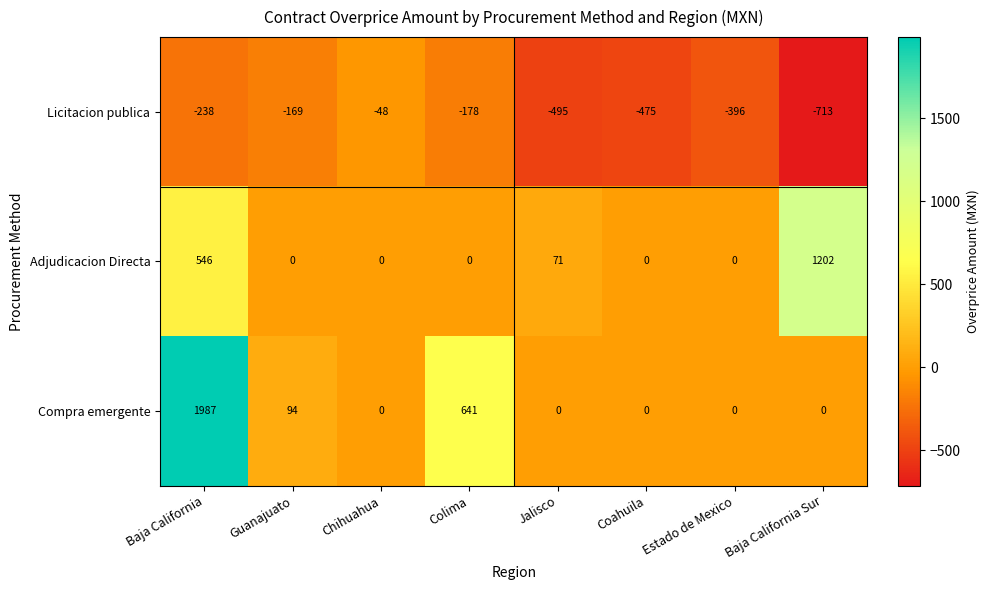

The value of Licitacion publica at Jalisco is -495. True or false?

True